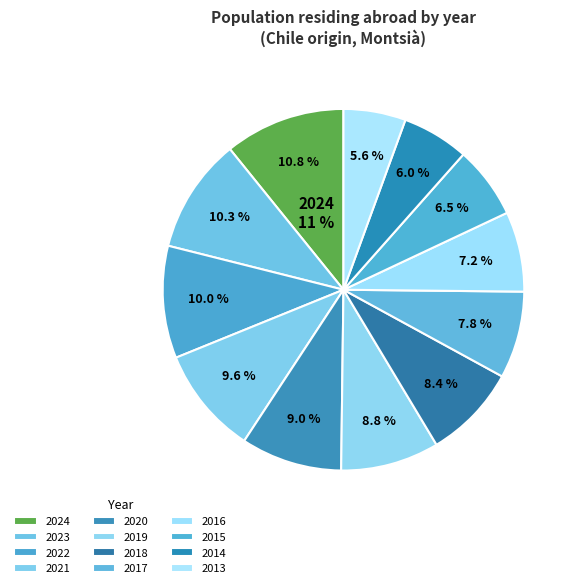

Is there any slice that represents more than half of the pie?

No